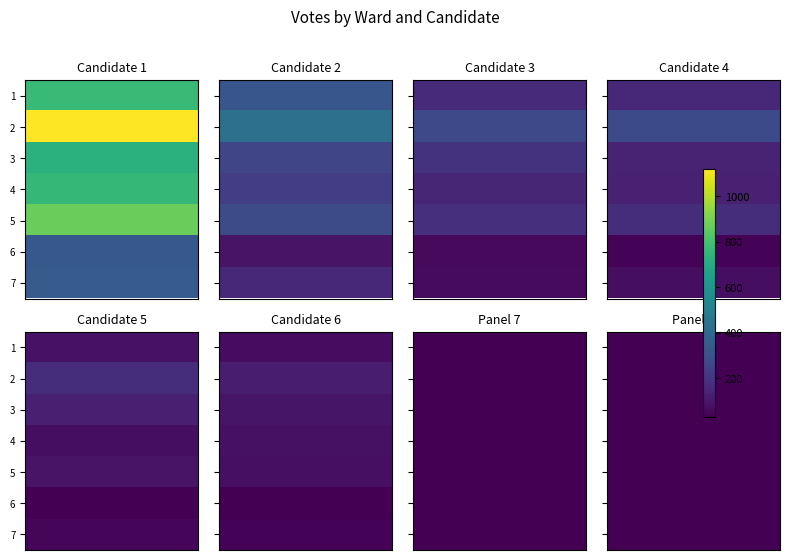

What is the total value across all series at 0?

4928